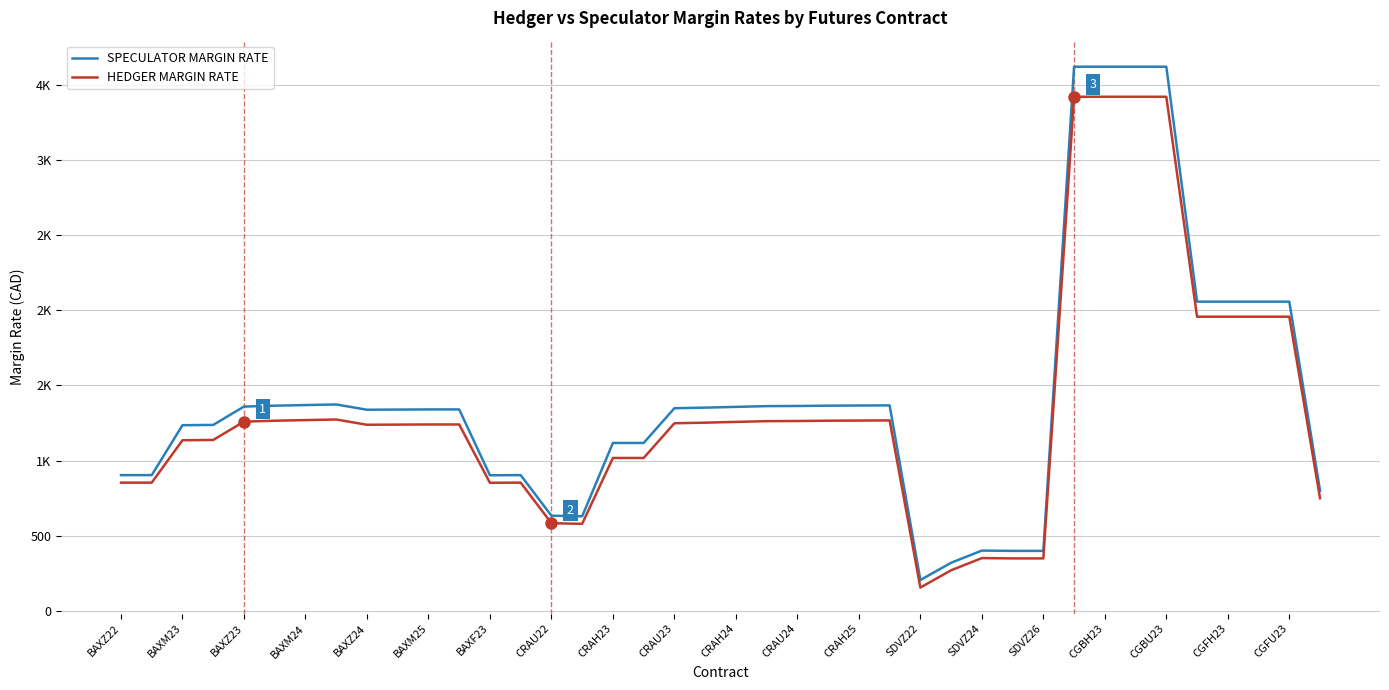

Reading right to left, extract all data points from this chart.

SPECULATOR MARGIN RATE: 799	2057	2057	2057	2057	3620	3620	3620	3620	399	399	401	320	205	1367	1366	1365	1363	1362	1357	1352	1348	1117	1117	629	633	903	902	1340	1340	1339	1338	1373	1369	1365	1359	1237	1235	903	903
HEDGER MARGIN RATE: 749	1957	1957	1957	1957	3420	3420	3420	3420	349	349	351	270	155	1267	1266	1265	1263	1262	1257	1252	1248	1017	1017	579	583	853	852	1240	1240	1239	1238	1273	1269	1265	1259	1137	1135	853	853